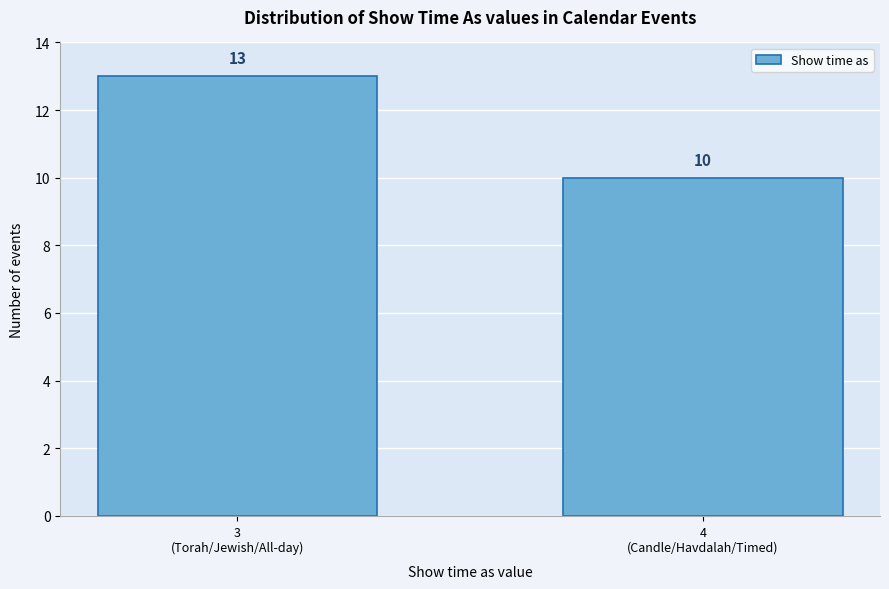

Reading left to right, list all the values displayed in this chart.

13	10